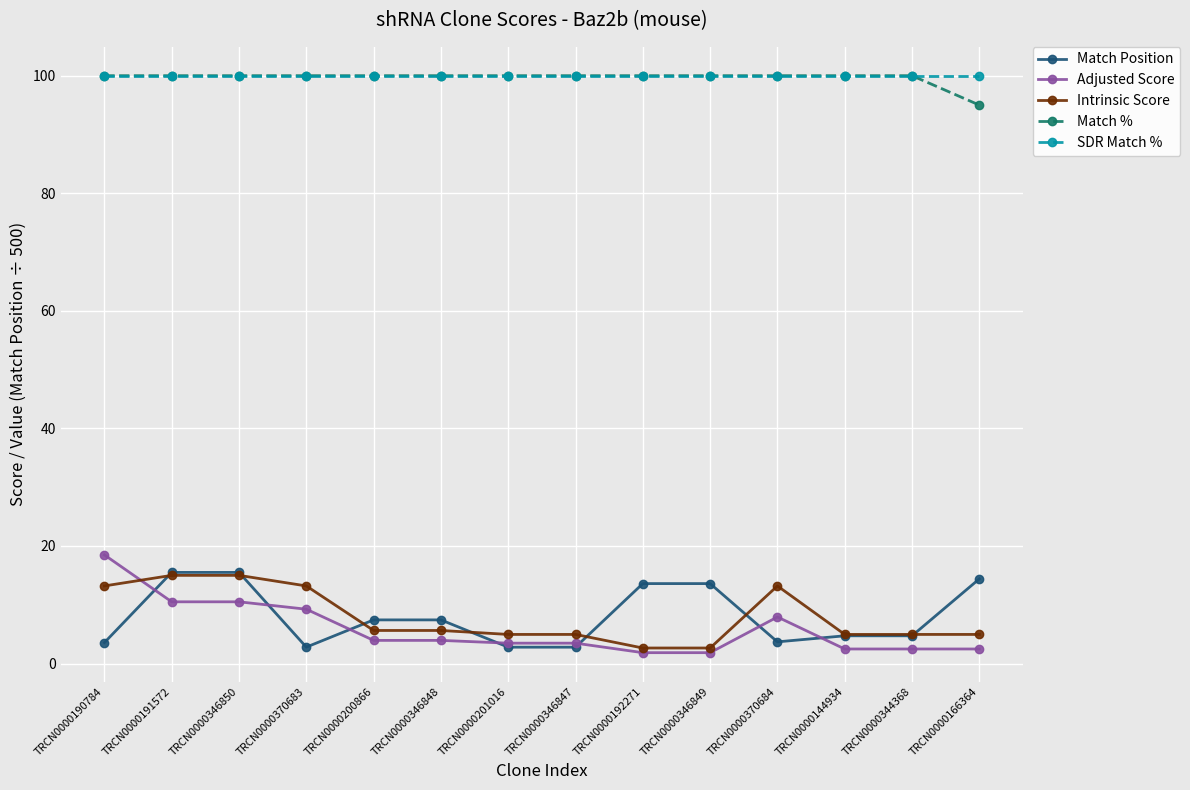

What are all the series names shown in the legend?

Match Position, Adjusted Score, Intrinsic Score, Match %, SDR Match %